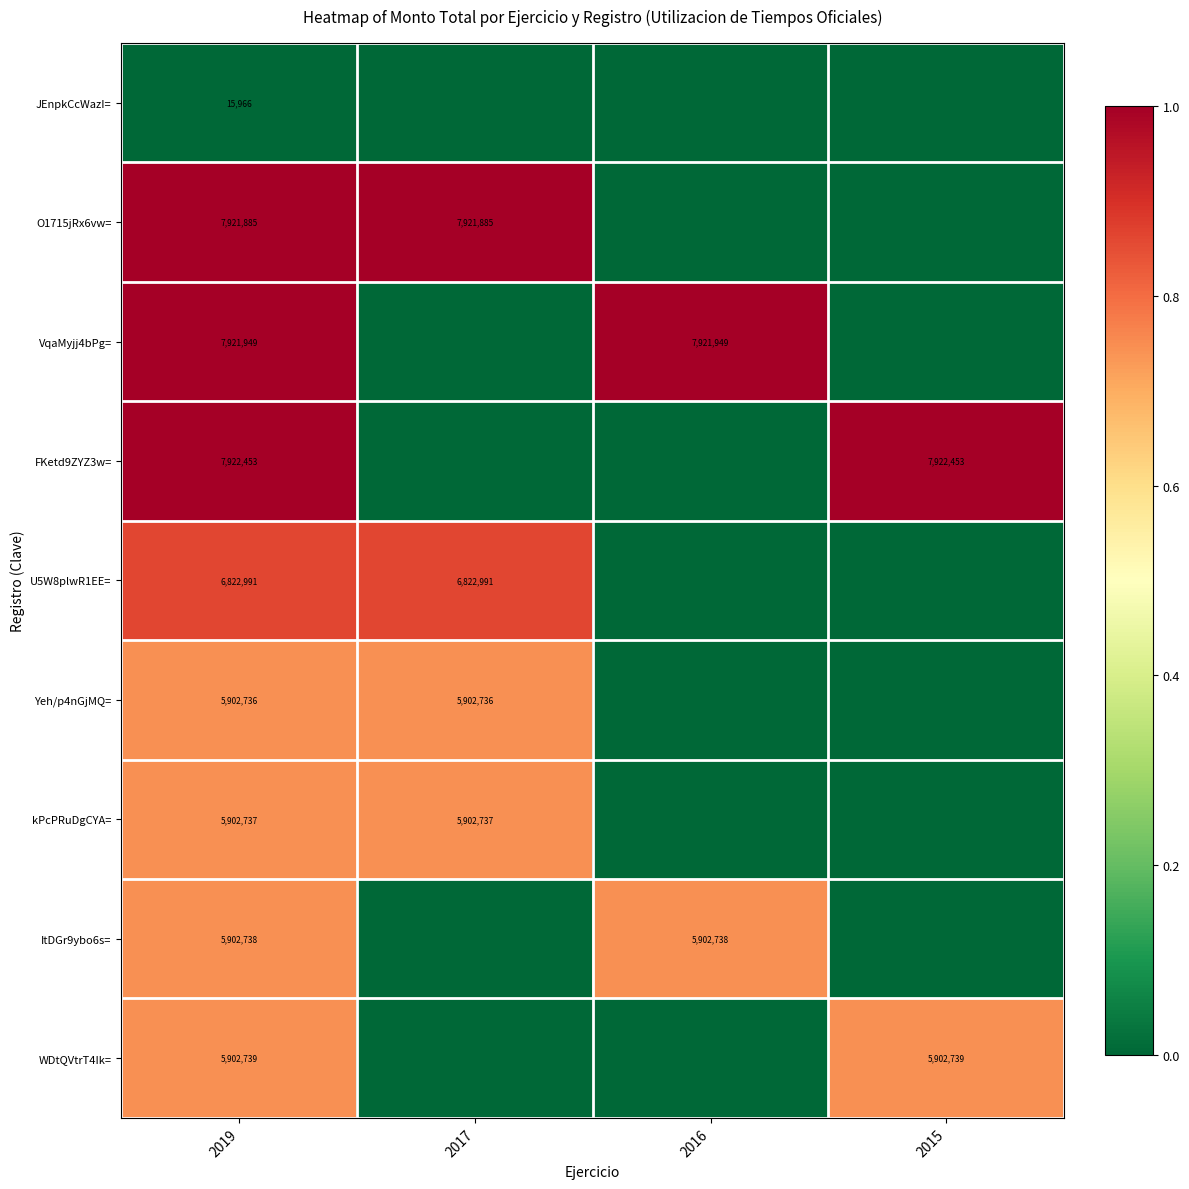

At which category is the sum across all series the highest?

2019